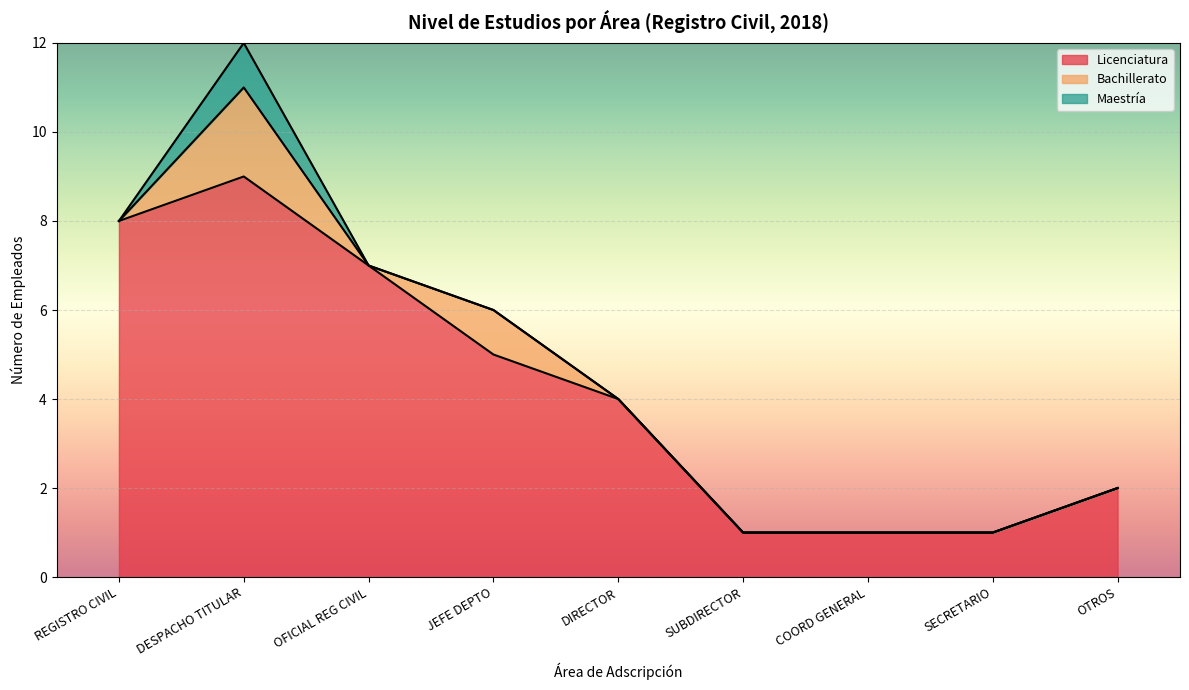

What is the total value across all series at REGISTRO CIVIL?

8